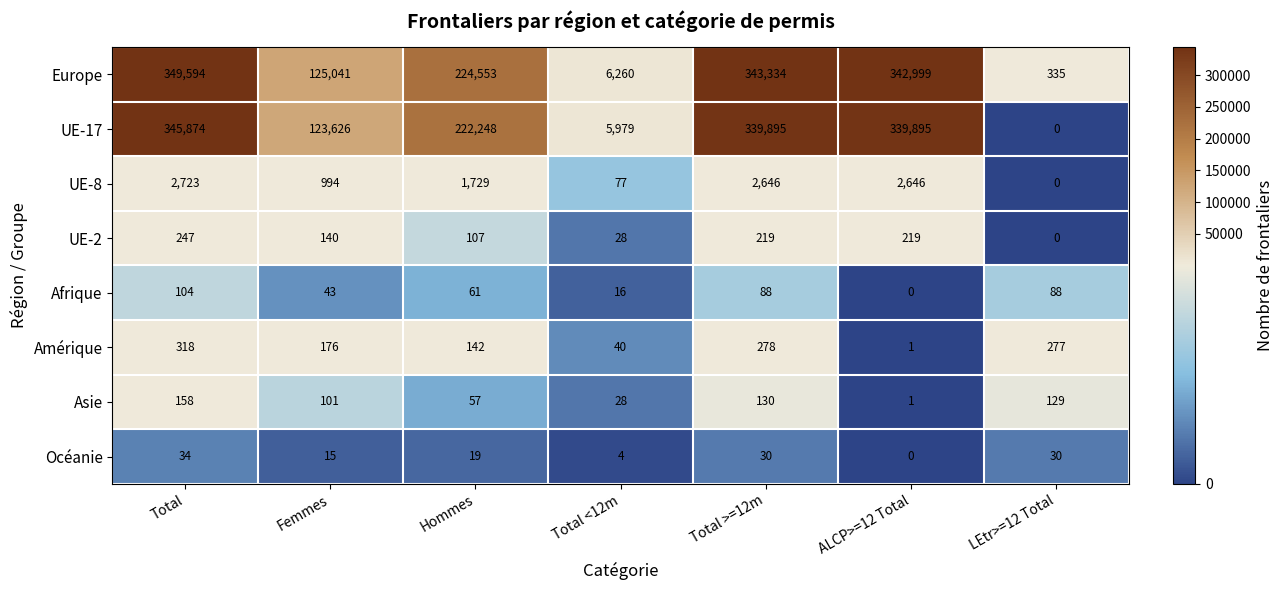

What is the total value across all series at Total?

699052